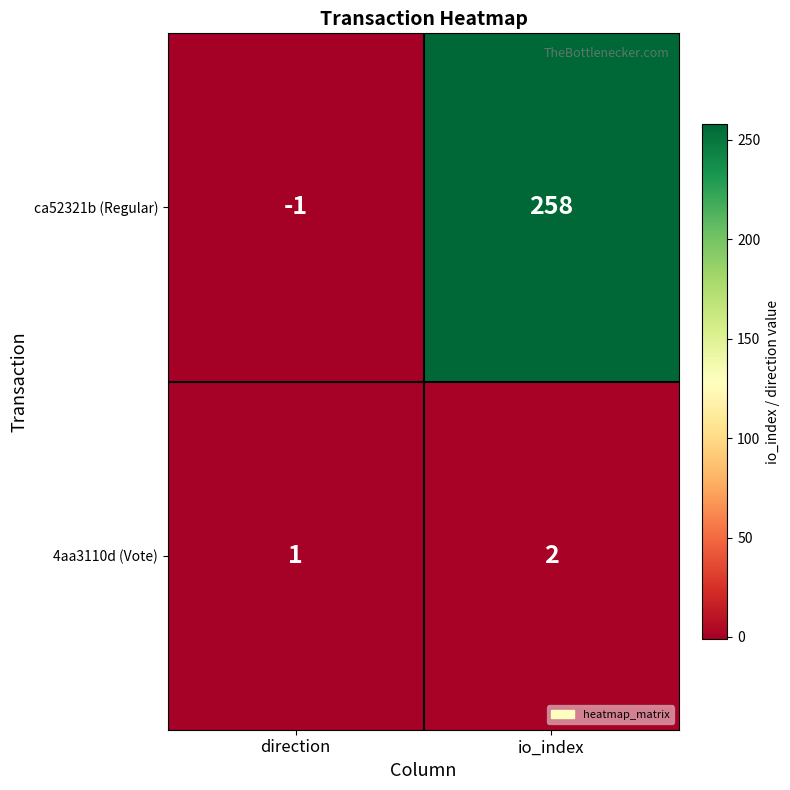

Which series has the largest range (max minus min)?

ca52321b (Regular)